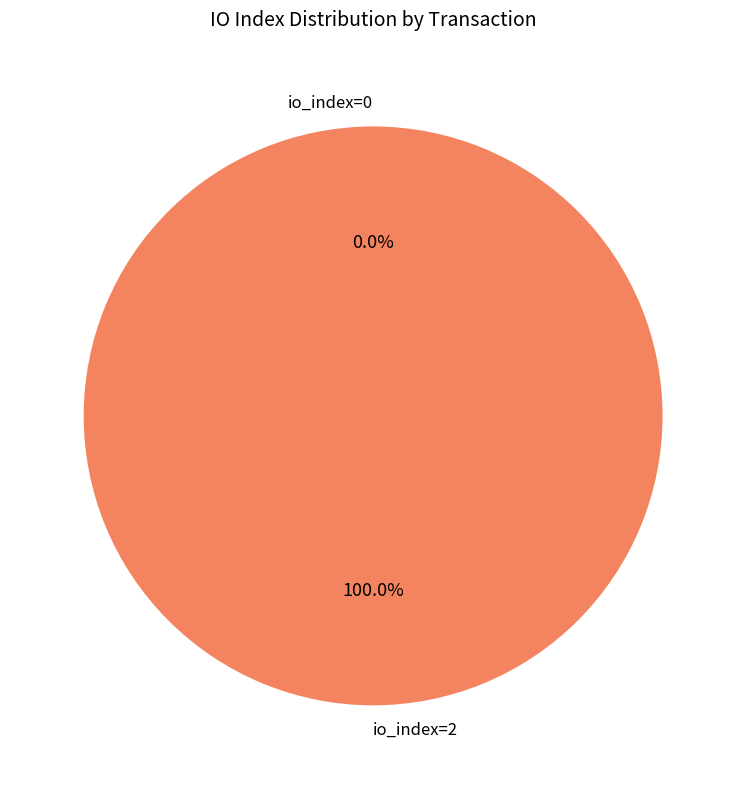

What percentage is NOT represented by io_index=0?

100.0%